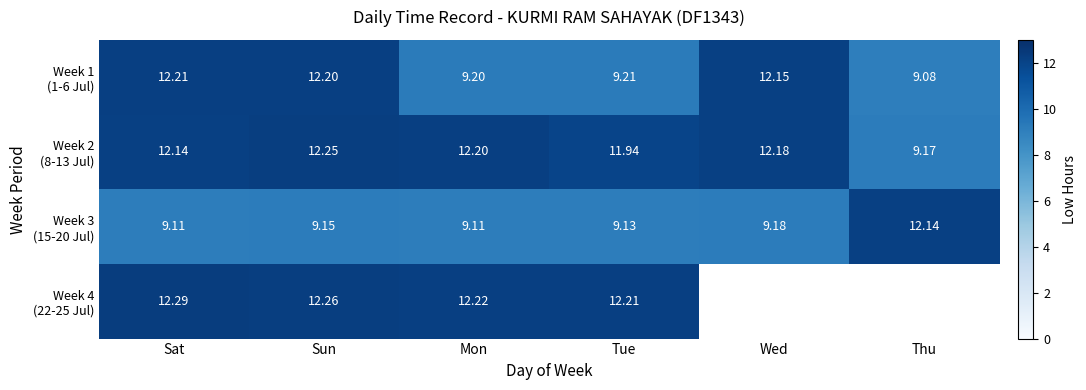

What is the sum of the Week 3 (15-20 Jul) values at Sat and Tue?

18.2